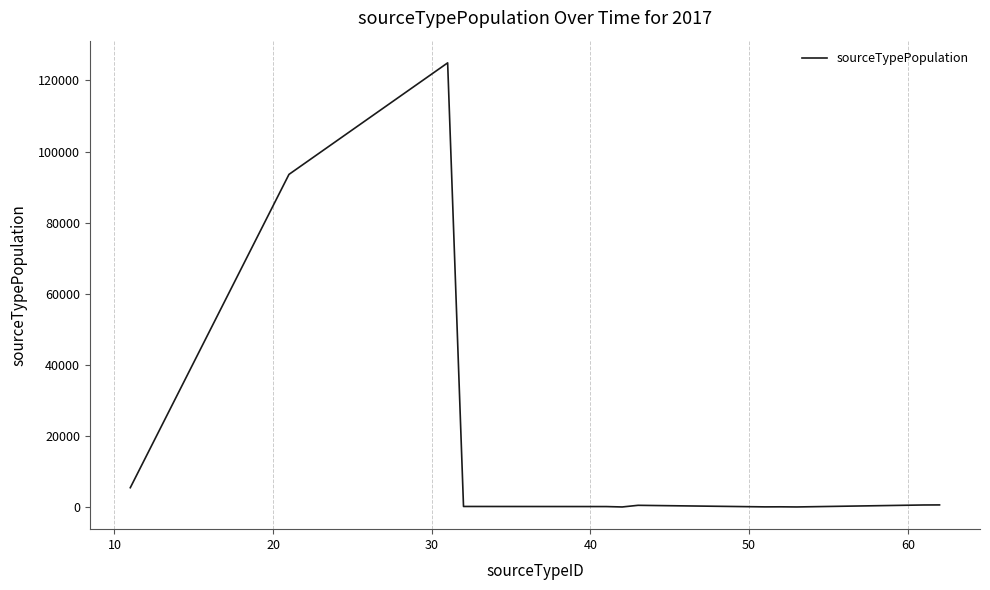

How many lines are shown in the chart?

1